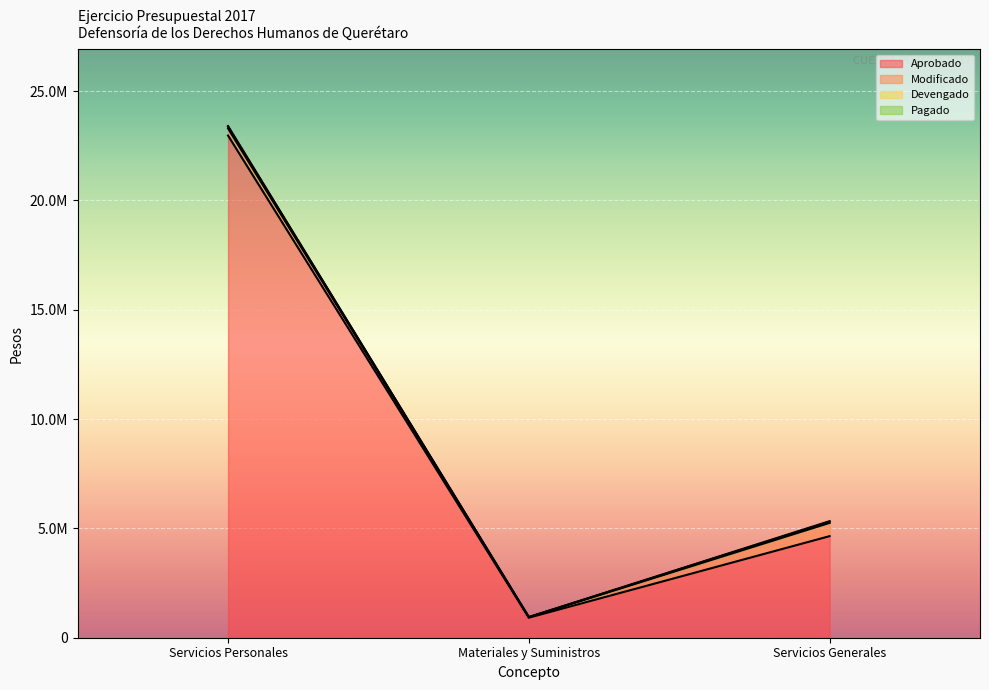

At which label does Devengado first exceed 5306212?

Servicios Personales